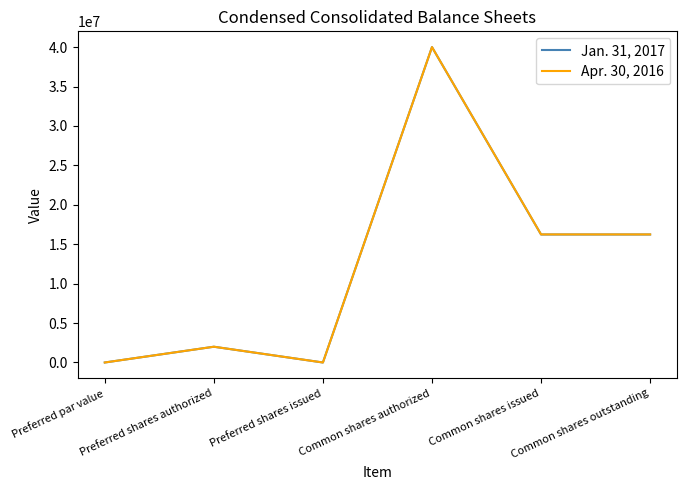

Which category has the highest value in the Apr. 30, 2016 series?

Common shares authorized